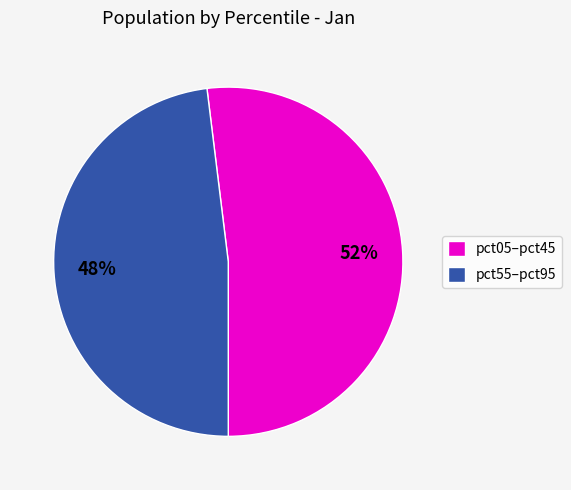

Is there a majority slice in this chart?

Yes